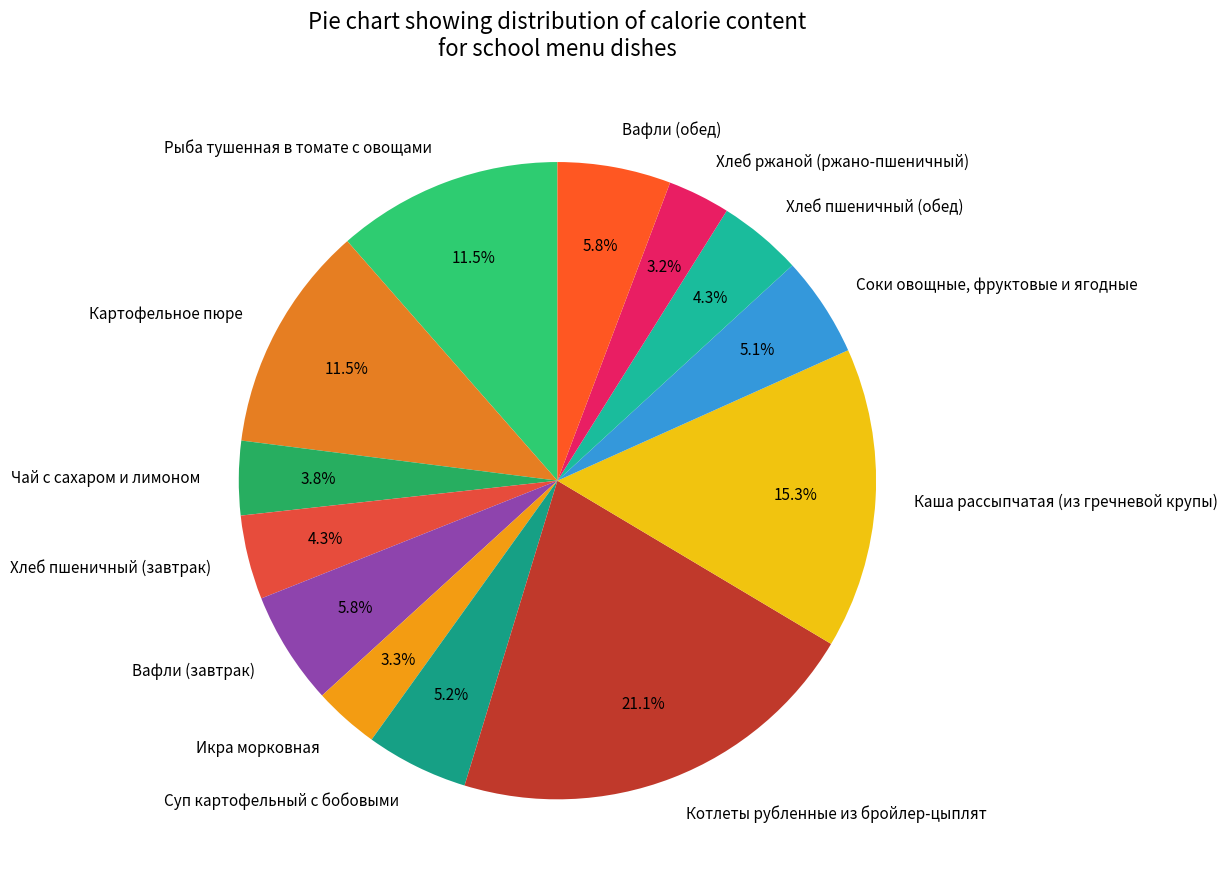

Is it true that Суп картофельный с бобовыми is 5% of the pie?

True